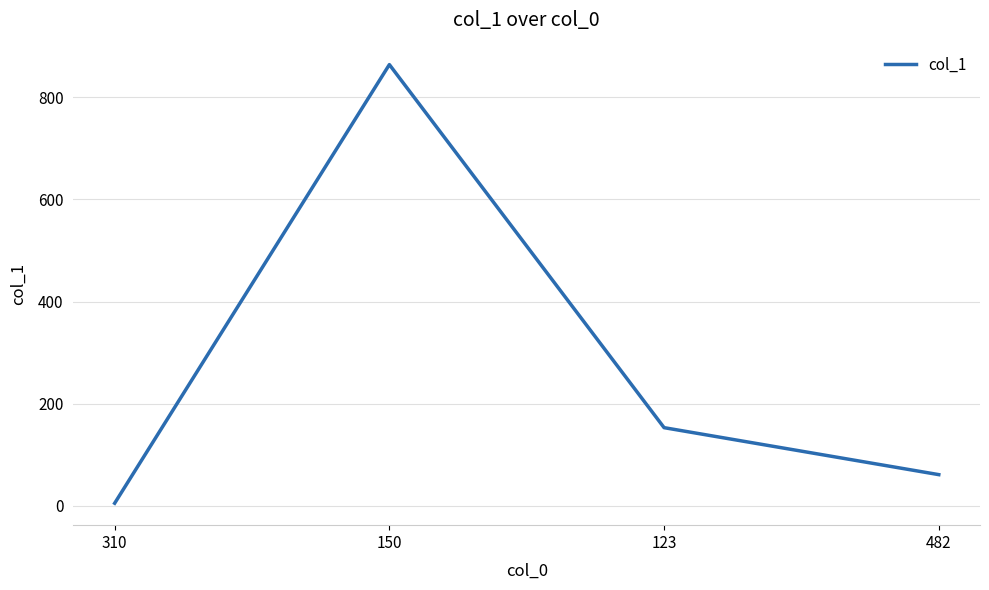

The chart shows a value of 153 at 123. True or false?

True